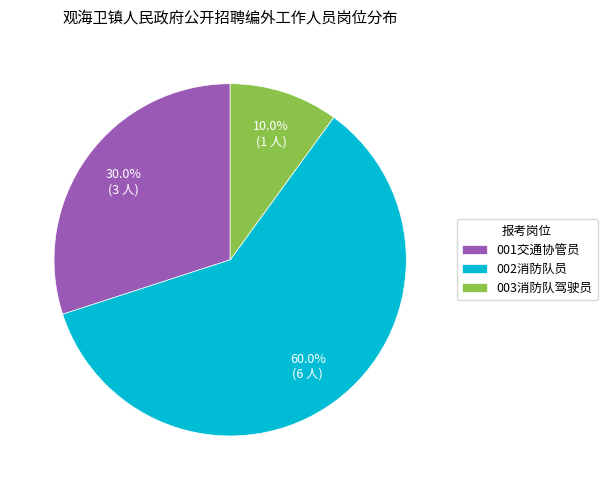

What percentage is NOT represented by 001交通协管员?

70.0%